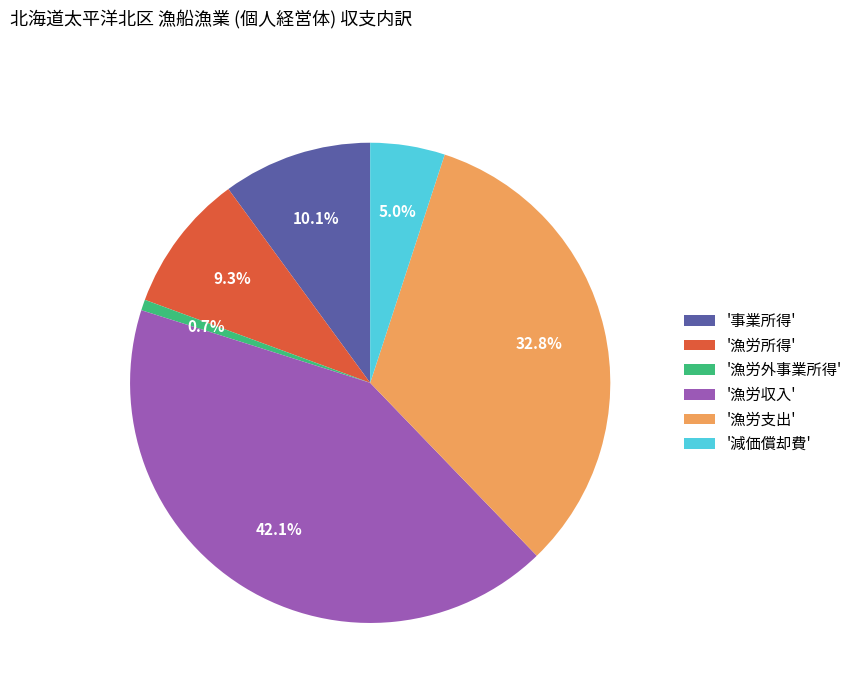

Between '漁労所得' and '漁労外事業所得', which is larger?

'漁労所得'